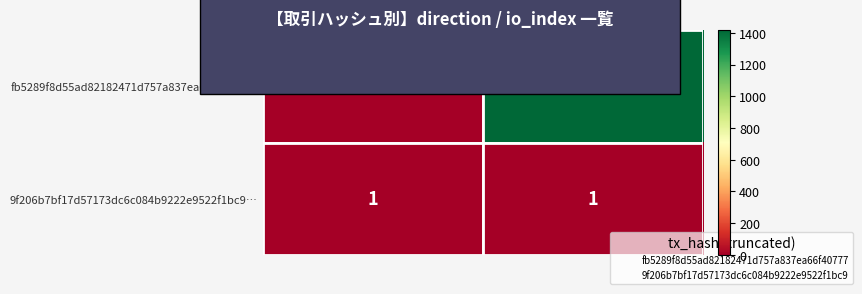

Which category has the lowest value in the fb5289f8d55ad82182471d757a837ea66f40777… series?

direction